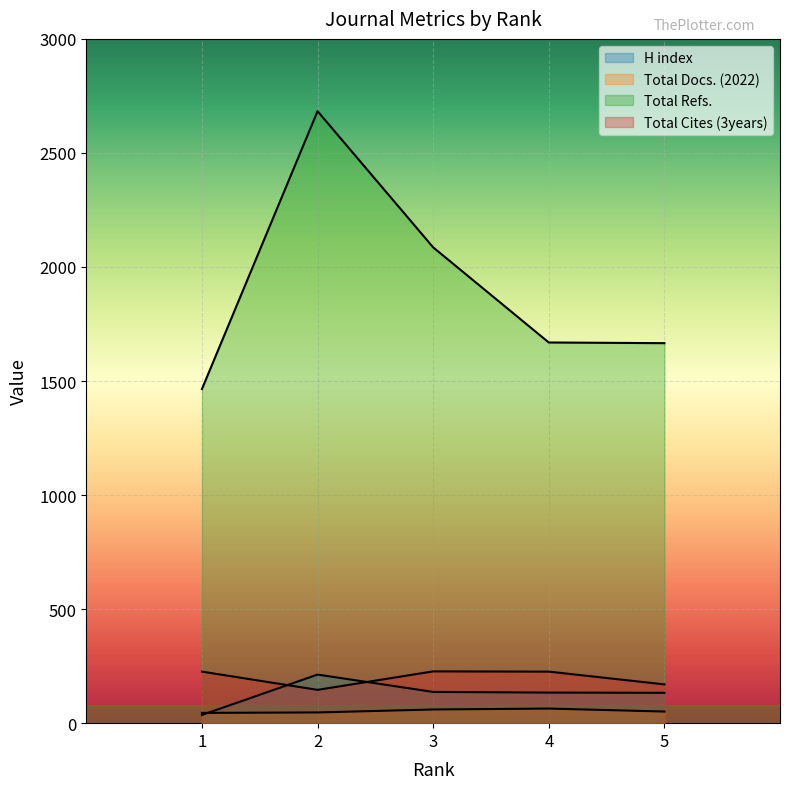

Which category has the highest value in the Total Refs. series?

2